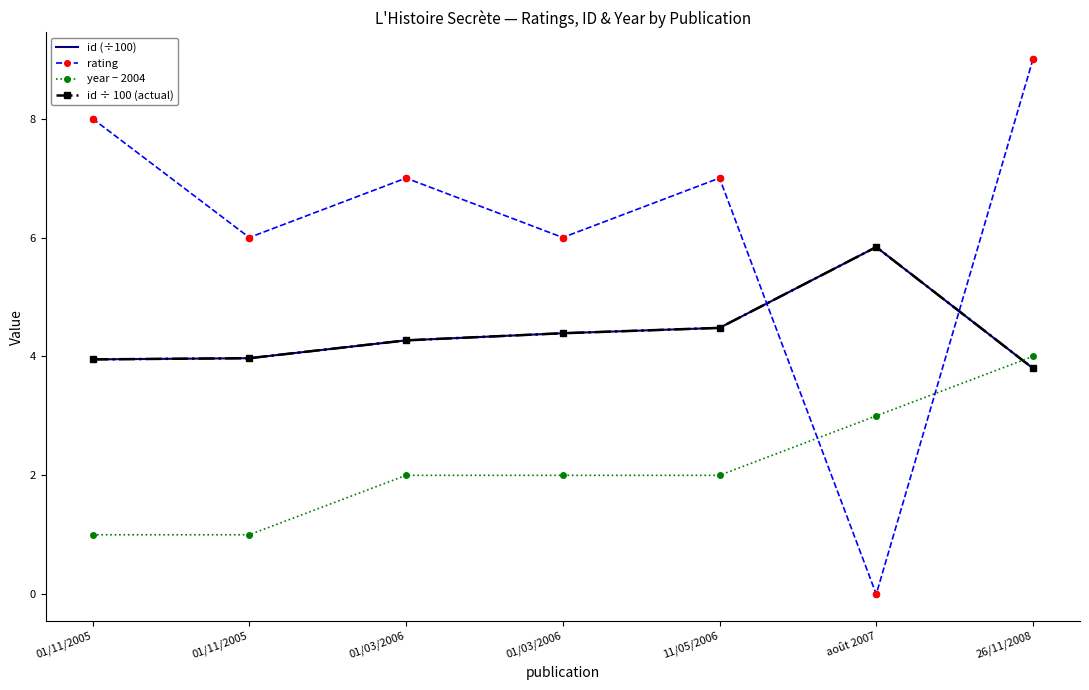

Is the value of id ÷ 100 (actual) at 11/05/2006 greater than the value of id (÷100) at 26/11/2008?

Yes